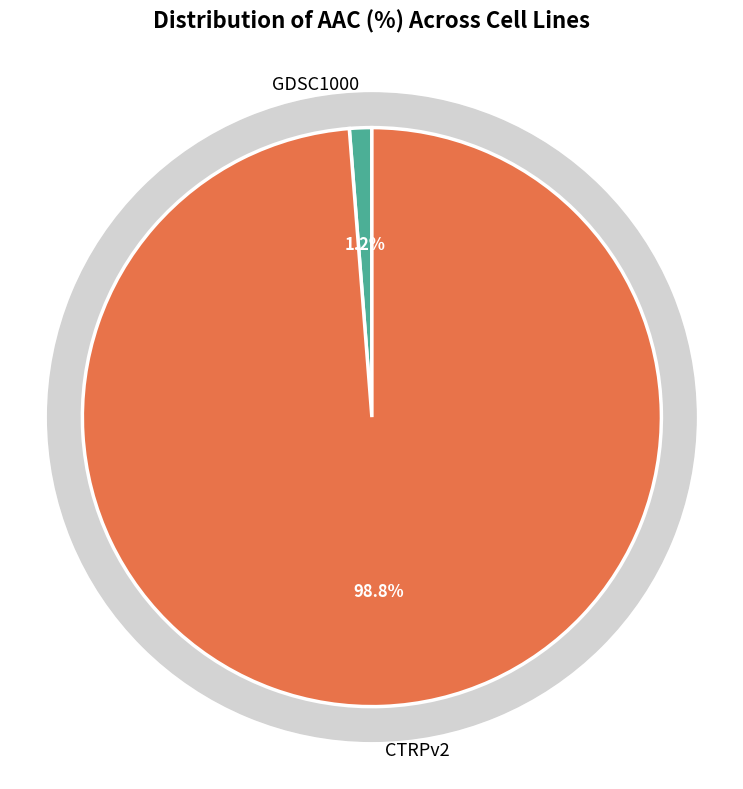

Does any single category account for the majority?

Yes